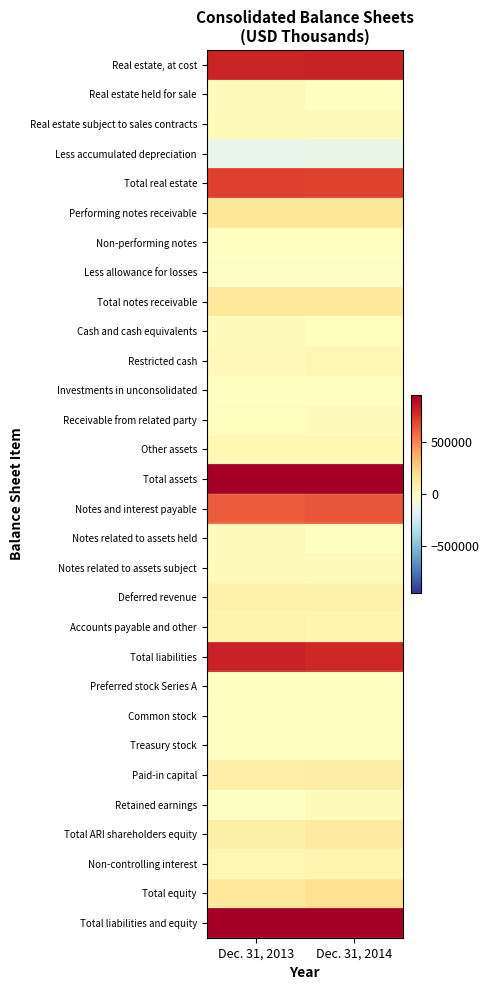

Reading right to left, extract all data points from this chart.

Real estate, at cost: Dec. 31, 2014=810214	Dec. 31, 2013=799698
Real estate held for sale: Dec. 31, 2014=0	Dec. 31, 2013=16427
Real estate subject to sales contracts: Dec. 31, 2014=19026	Dec. 31, 2013=27598
Less accumulated depreciation: Dec. 31, 2014=-129477	Dec. 31, 2013=-143429
Total real estate: Dec. 31, 2014=699763	Dec. 31, 2013=700294
Performing notes receivable: Dec. 31, 2014=149484	Dec. 31, 2013=153275
Non-performing notes: Dec. 31, 2014=3161	Dec. 31, 2013=3140
Less allowance for losses: Dec. 31, 2014=-18279	Dec. 31, 2013=-19600
Total notes receivable: Dec. 31, 2014=134366	Dec. 31, 2013=136815
Cash and cash equivalents: Dec. 31, 2014=12299	Dec. 31, 2013=16437
Restricted cash: Dec. 31, 2014=49266	Dec. 31, 2013=32929
Investments in unconsolidated: Dec. 31, 2014=4279	Dec. 31, 2013=3789
Receivable from related party: Dec. 31, 2014=21414	Dec. 31, 2013=14086
Other assets: Dec. 31, 2014=44111	Dec. 31, 2013=38972
Total assets: Dec. 31, 2014=965498	Dec. 31, 2013=943322
Notes and interest payable: Dec. 31, 2014=638891	Dec. 31, 2013=618930
Notes related to assets held: Dec. 31, 2014=1552	Dec. 31, 2013=17100
Notes related to assets subject: Dec. 31, 2014=18616	Dec. 31, 2013=23012
Deferred revenue: Dec. 31, 2014=74409	Dec. 31, 2013=76148
Accounts payable and other: Dec. 31, 2014=52442	Dec. 31, 2013=73271
Total liabilities: Dec. 31, 2014=785910	Dec. 31, 2013=808461
Preferred stock Series A: Dec. 31, 2014=3126	Dec. 31, 2013=4908
Common stock: Dec. 31, 2014=141	Dec. 31, 2013=115
Treasury stock: Dec. 31, 2014=-6395	Dec. 31, 2013=-6395
Paid-in capital: Dec. 31, 2014=108378	Dec. 31, 2013=102974
Retained earnings: Dec. 31, 2014=19090	Dec. 31, 2013=-11795
Total ARI shareholders equity: Dec. 31, 2014=124340	Dec. 31, 2013=89807
Non-controlling interest: Dec. 31, 2014=55248	Dec. 31, 2013=45054
Total equity: Dec. 31, 2014=179588	Dec. 31, 2013=134861
Total liabilities and equity: Dec. 31, 2014=965498	Dec. 31, 2013=943322